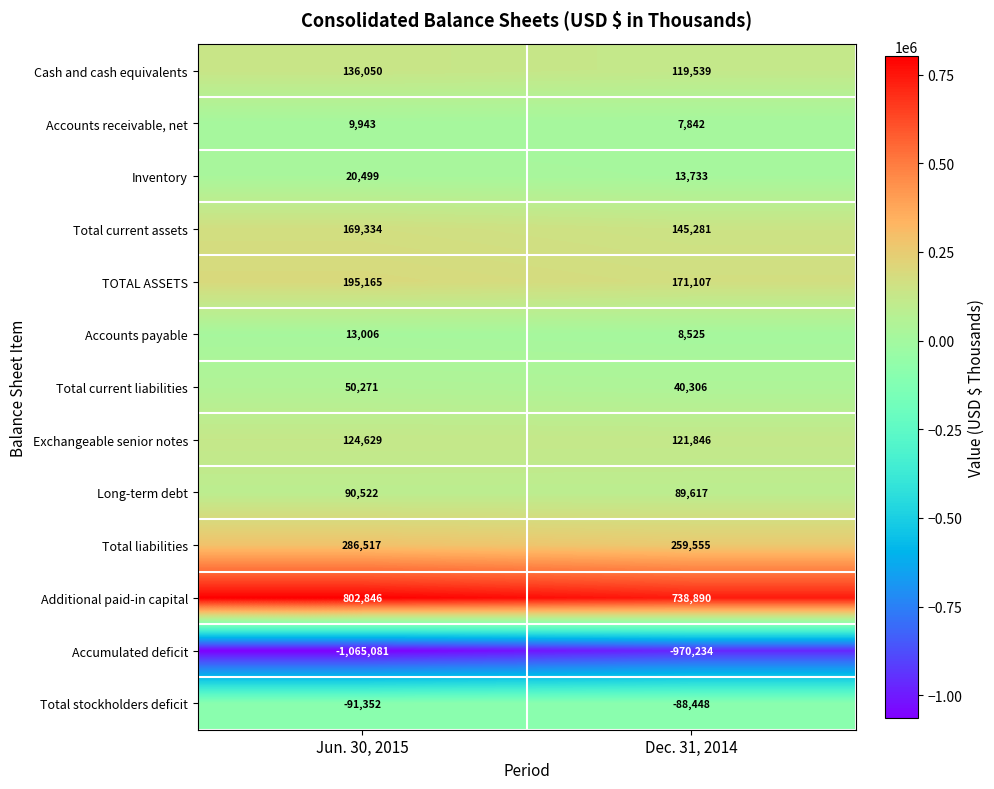

What is the difference between the Long-term debt values at Dec. 31, 2014 and Jun. 30, 2015?

905